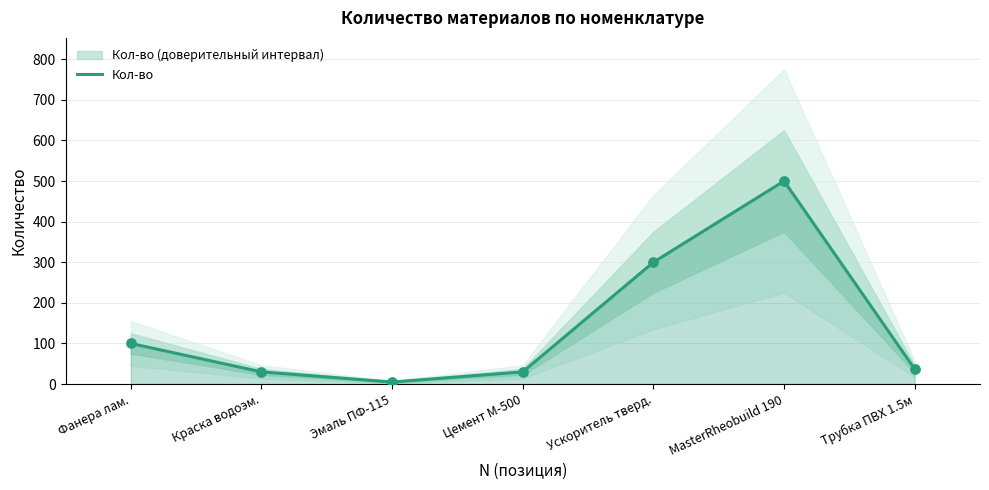

Which has a higher value, MasterRheobuild 190 or Краска водоэм.?

MasterRheobuild 190